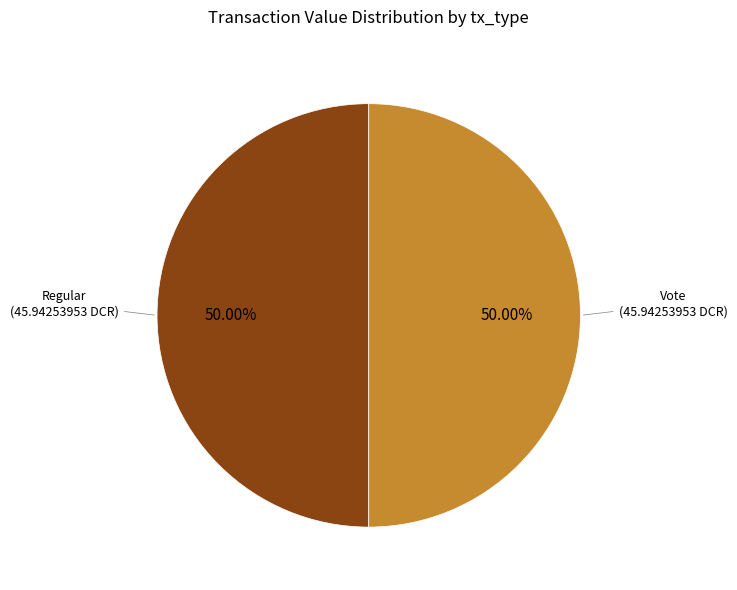

How many segments does this pie chart have?

2